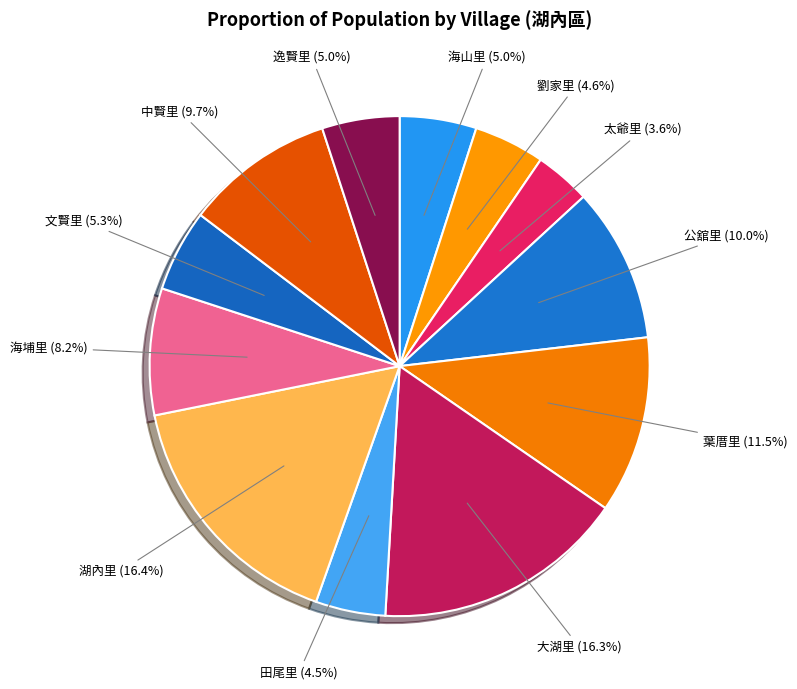

How many segments does this pie chart have?

12